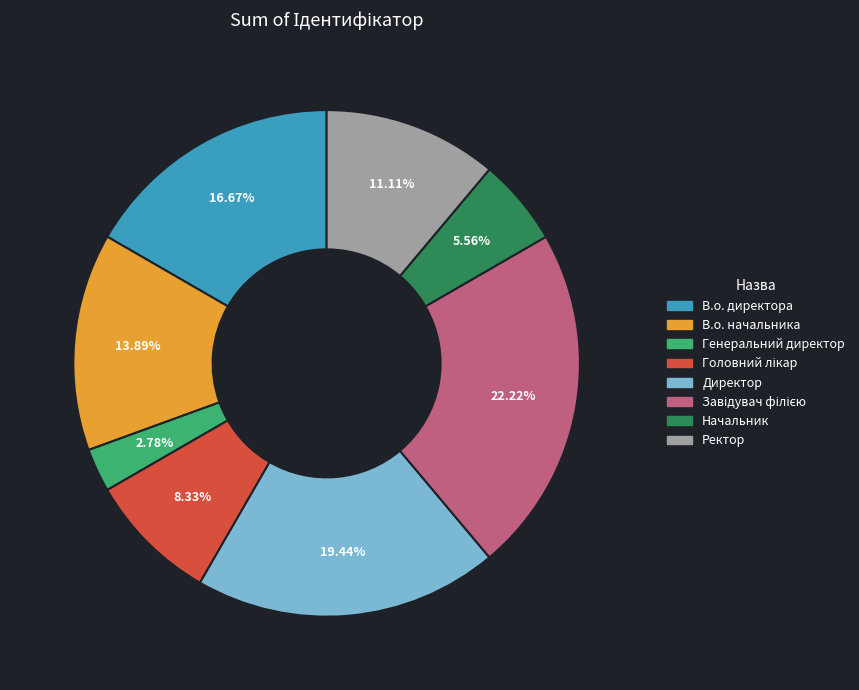

Does В.о. начальника account for over 50% of the chart?

No